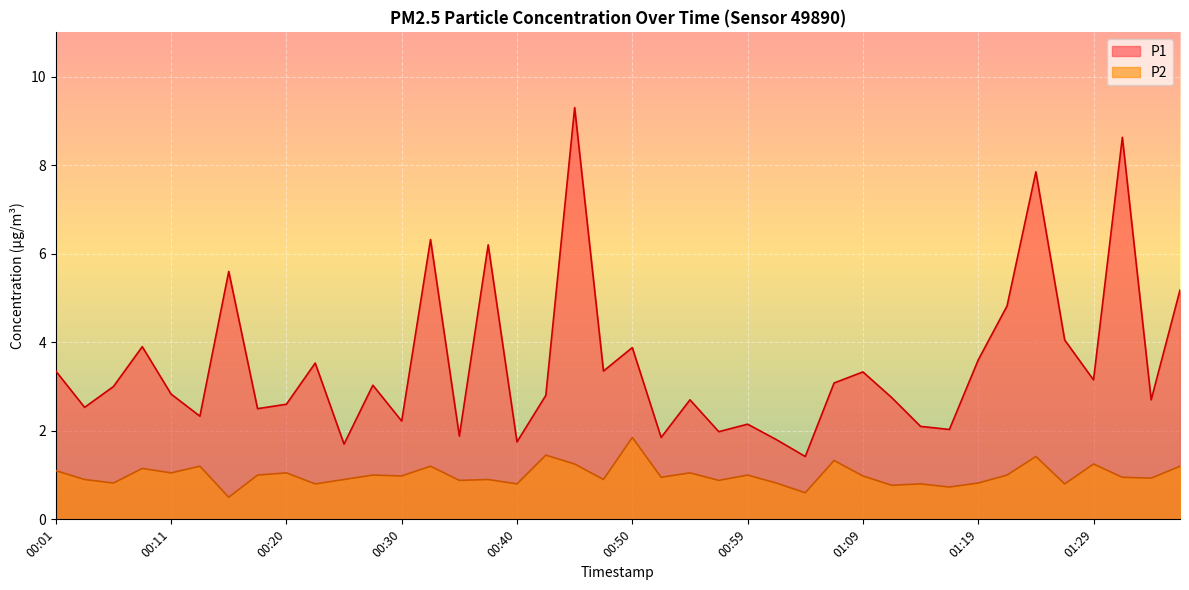

List the series in order of their overall mean, lowest first.

P2, P1